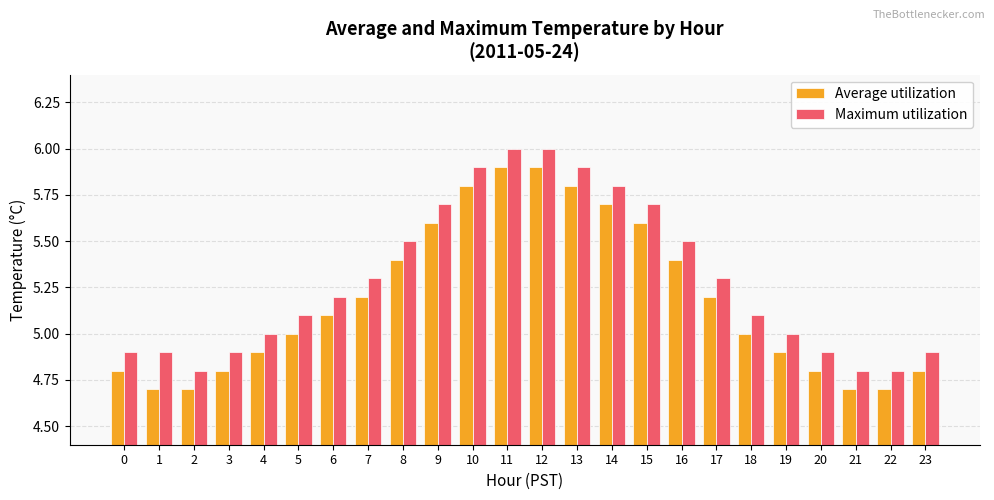

Reading left to right, what are all the values shown in this chart?

Average utilization: 0=4.8	1=4.7	2=4.7	3=4.8	4=4.9	5=5.0	6=5.1	7=5.2	8=5.4	9=5.6	10=5.8	11=5.9	12=5.9	13=5.8	14=5.7	15=5.6	16=5.4	17=5.2	18=5.0	19=4.9	20=4.8	21=4.7	22=4.7	23=4.8
Maximum utilization: 0=4.9	1=4.9	2=4.8	3=4.9	4=5.0	5=5.1	6=5.2	7=5.3	8=5.5	9=5.7	10=5.9	11=6.0	12=6.0	13=5.9	14=5.8	15=5.7	16=5.5	17=5.3	18=5.1	19=5.0	20=4.9	21=4.8	22=4.8	23=4.9